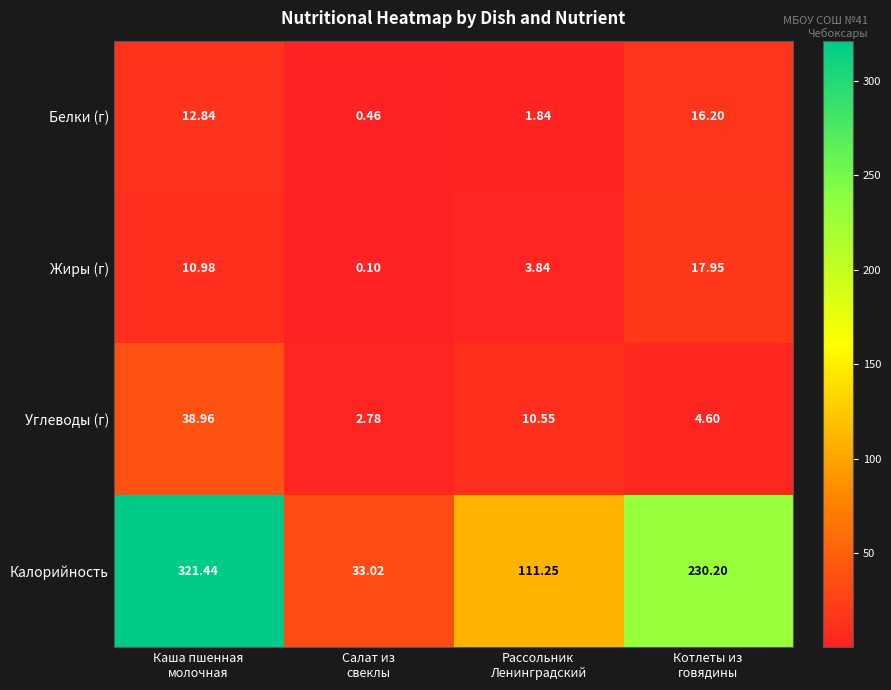

List the series in order of their peak value, highest first.

Калорийность, Углеводы (г), Жиры (г), Белки (г)